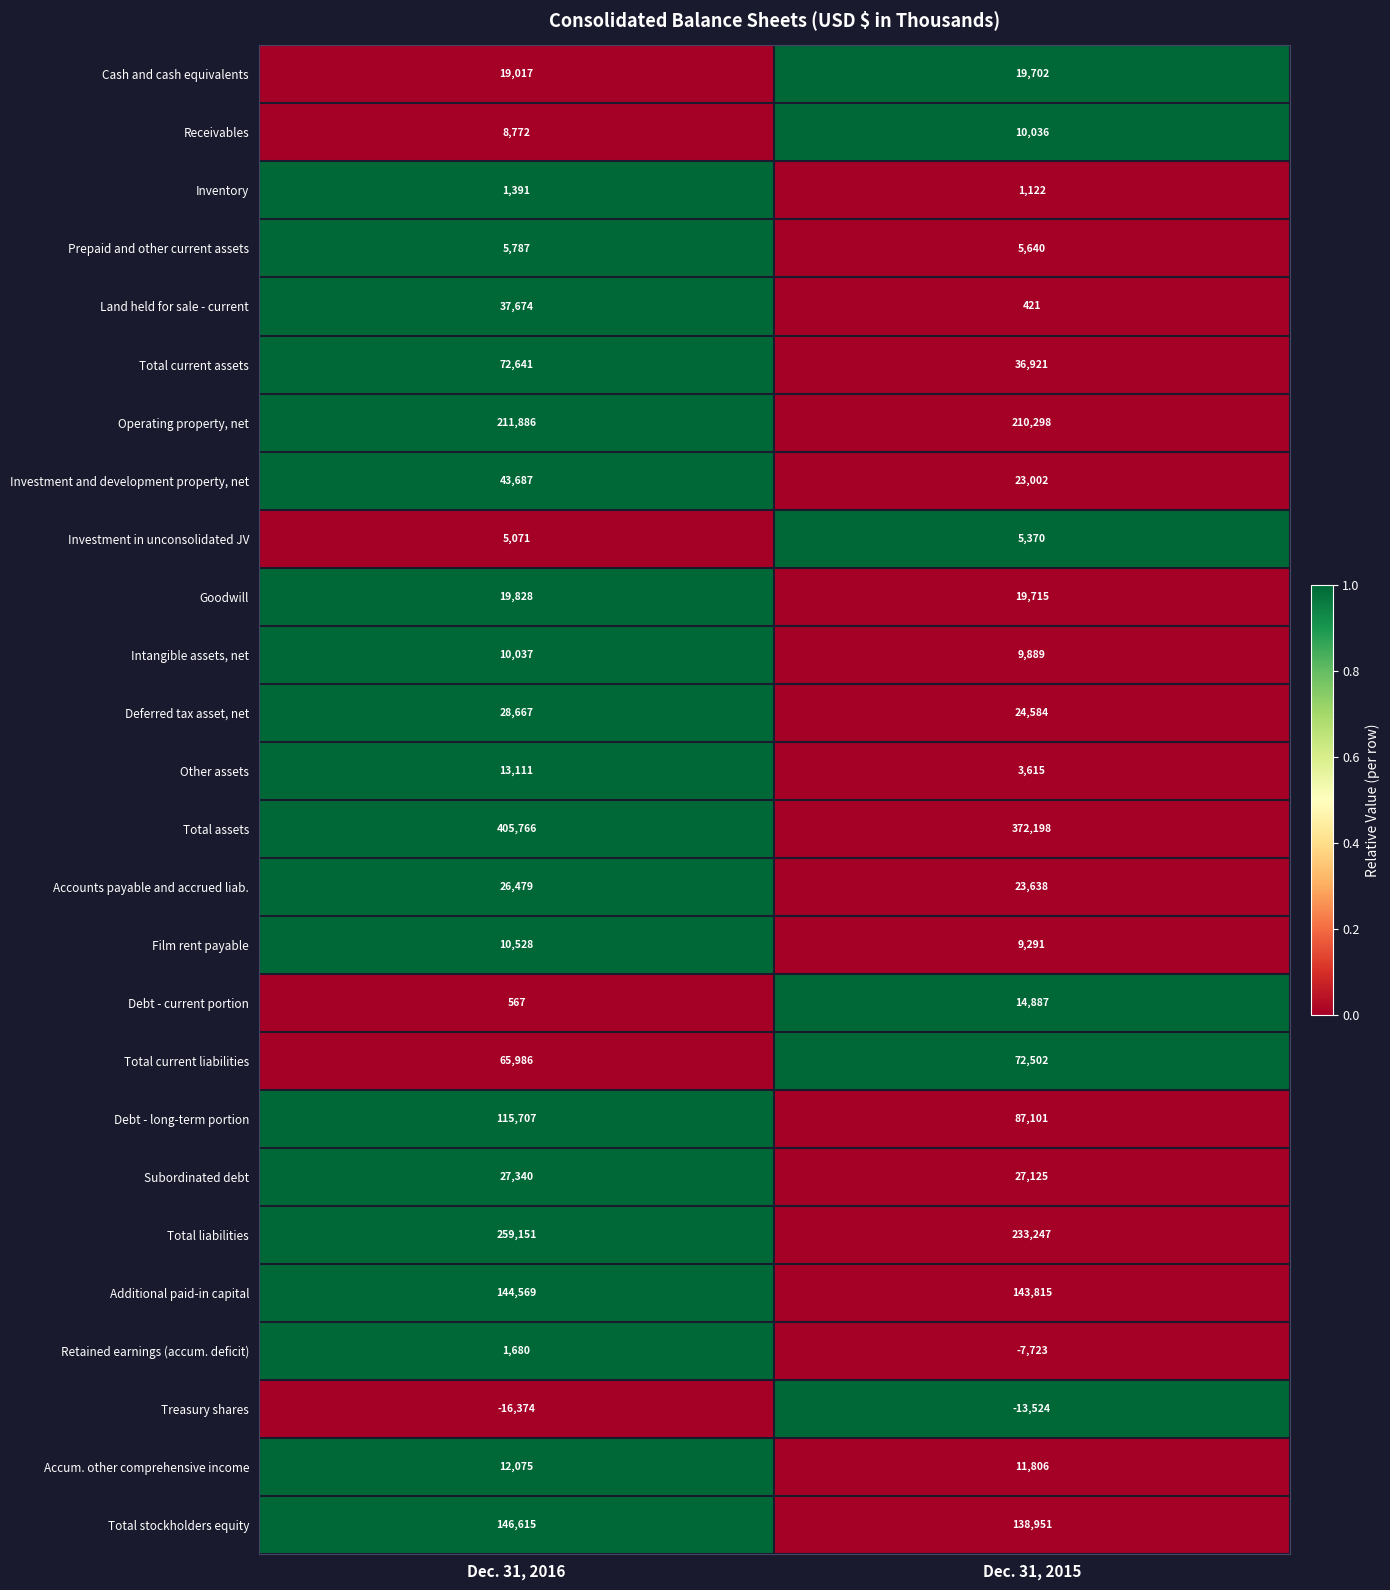

What is the greatest value displayed?

405766